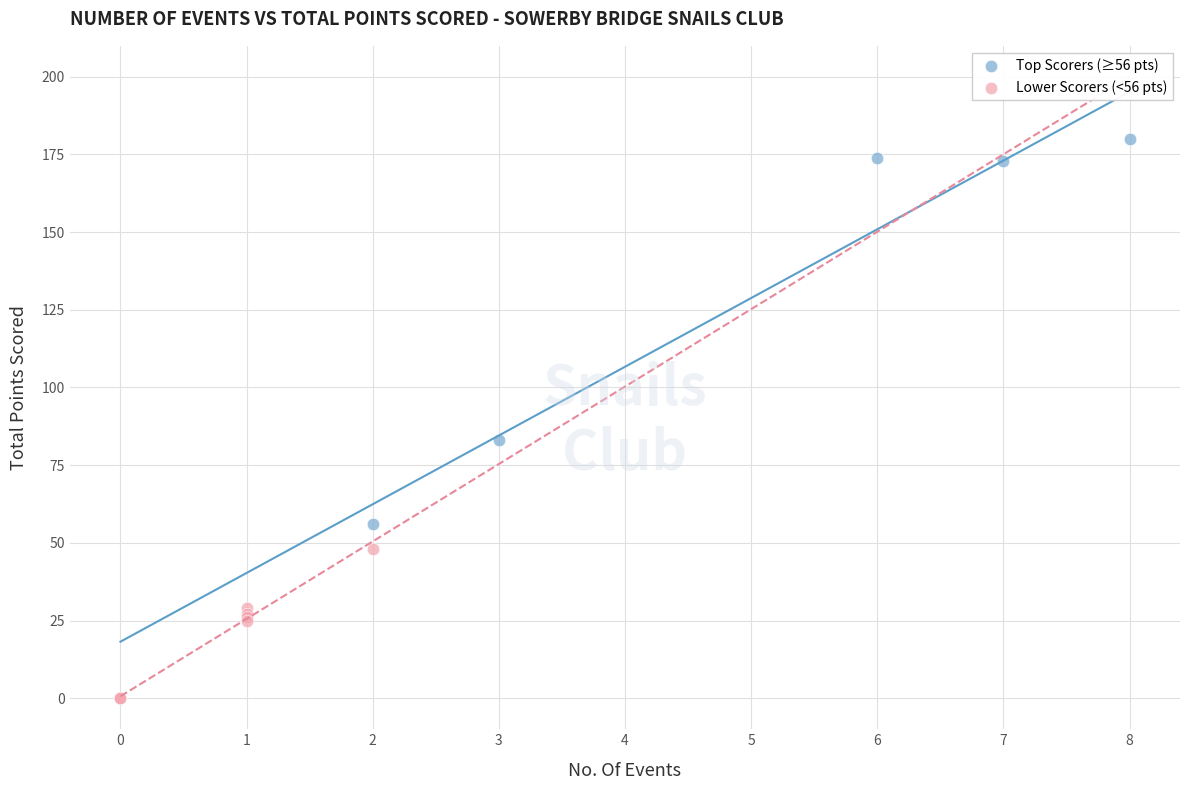

Which series reaches the minimum Y coordinate?

Lower Scorers (<56 pts)